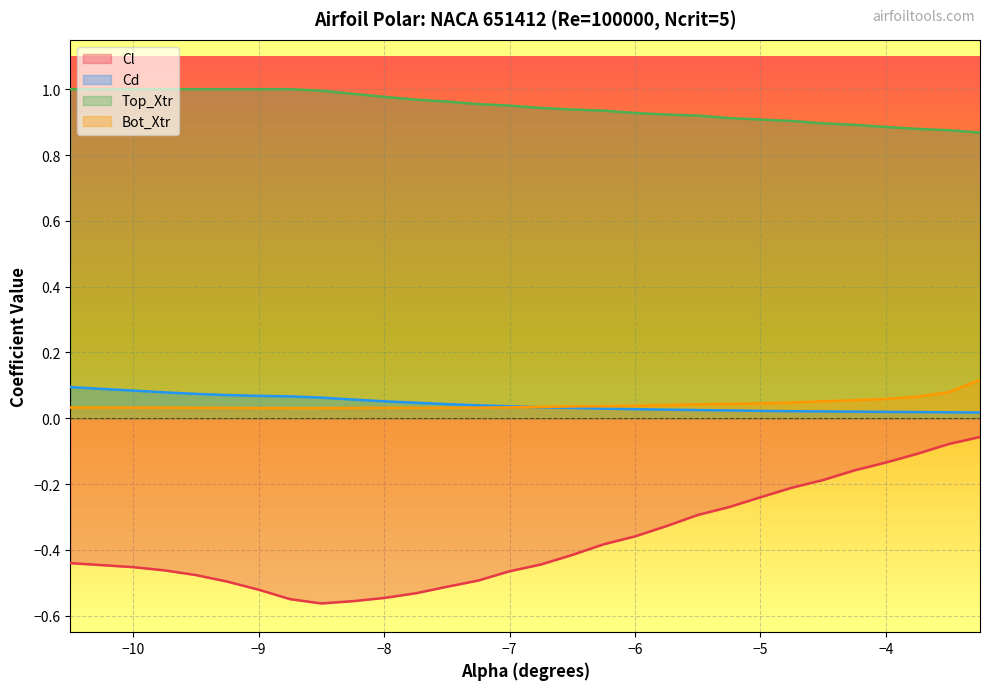

How many lines are shown in the chart?

4